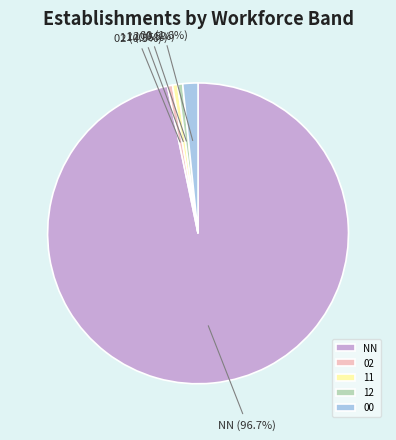

Does 11 account for over 50% of the chart?

No